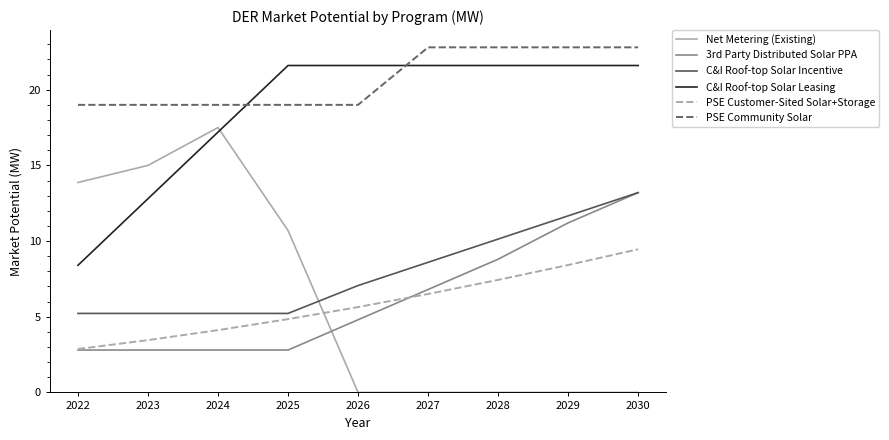

What is the sum of all 3rd Party Distributed Solar PPA values?

56.0